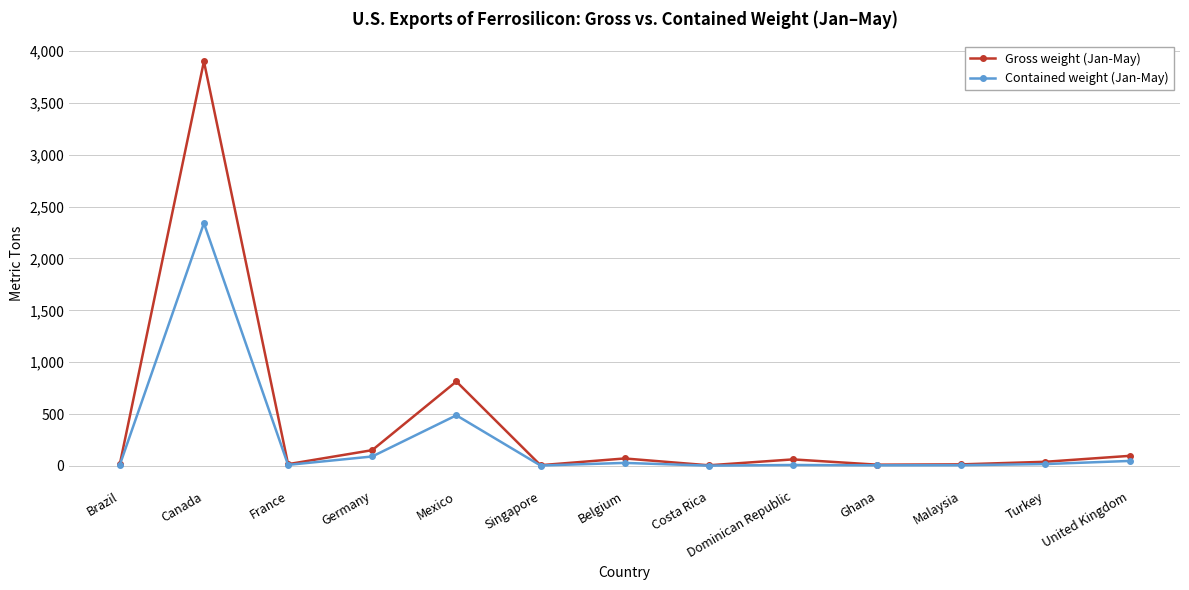

Where is the first local minimum for Gross weight (Jan-May)?

France